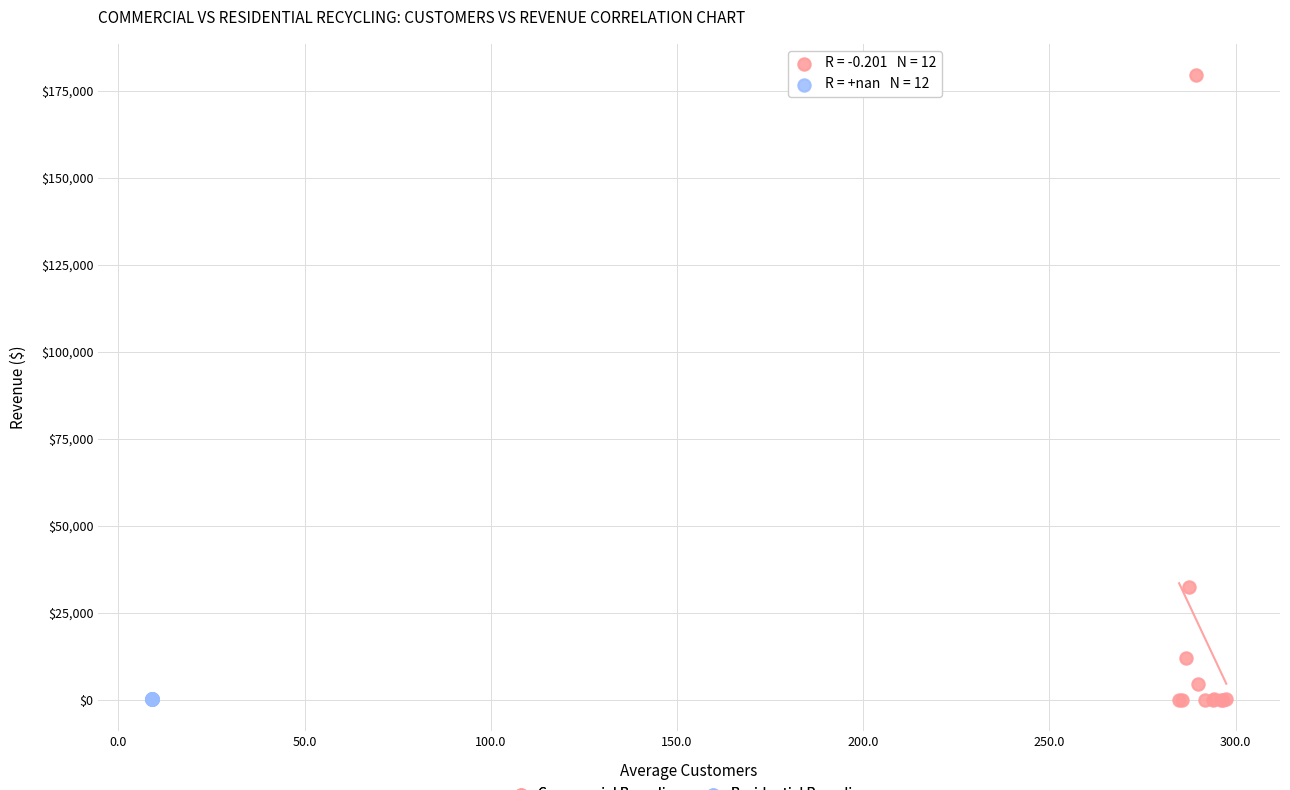

Which series has the largest Y range (max minus min)?

Commercial Recycling